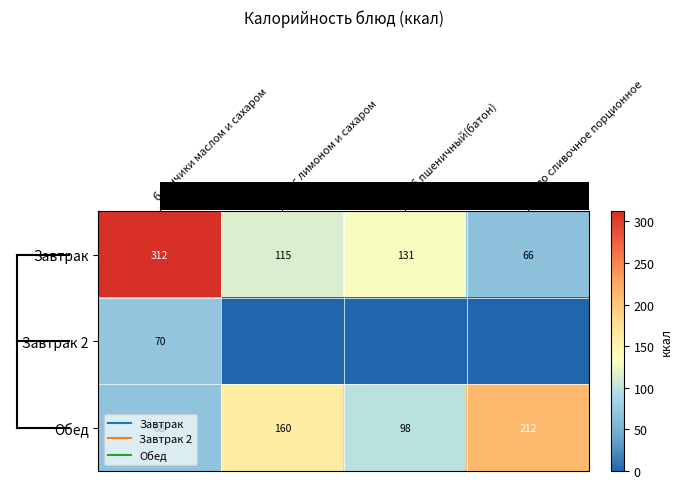

True or false: row_0 has a value of 29.0 at масло сливочное порционное.

False